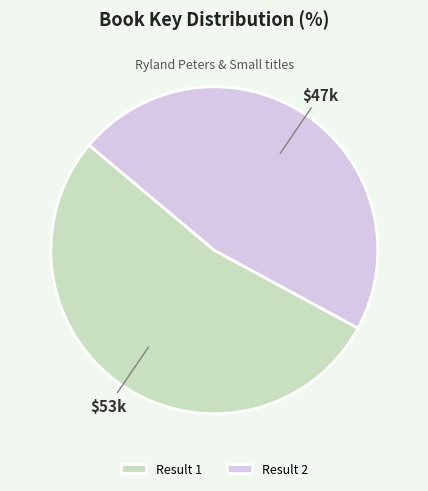

What is the largest slice in the pie chart?

Result 1